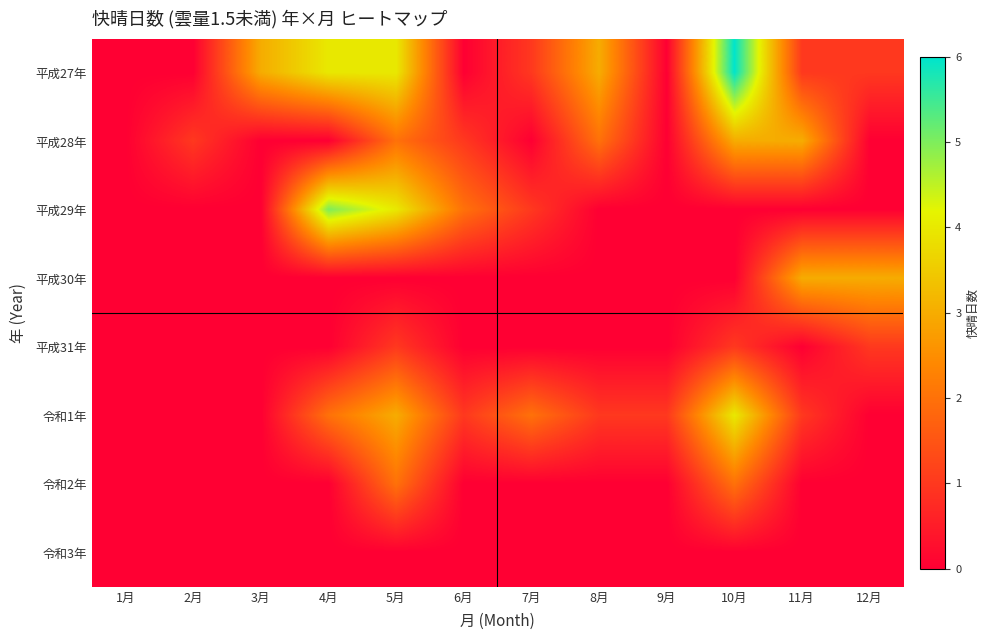

Between 10月 and 11月, which series saw the biggest shift?

平成27年